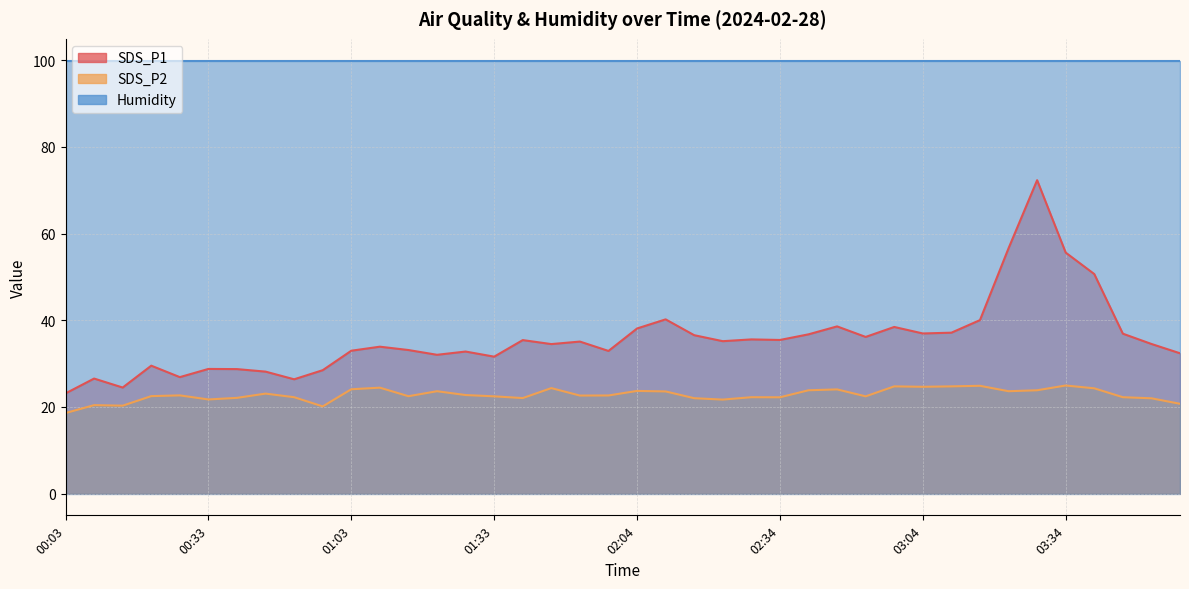

Where does the SDS_P1 series first go above 35?

01:39